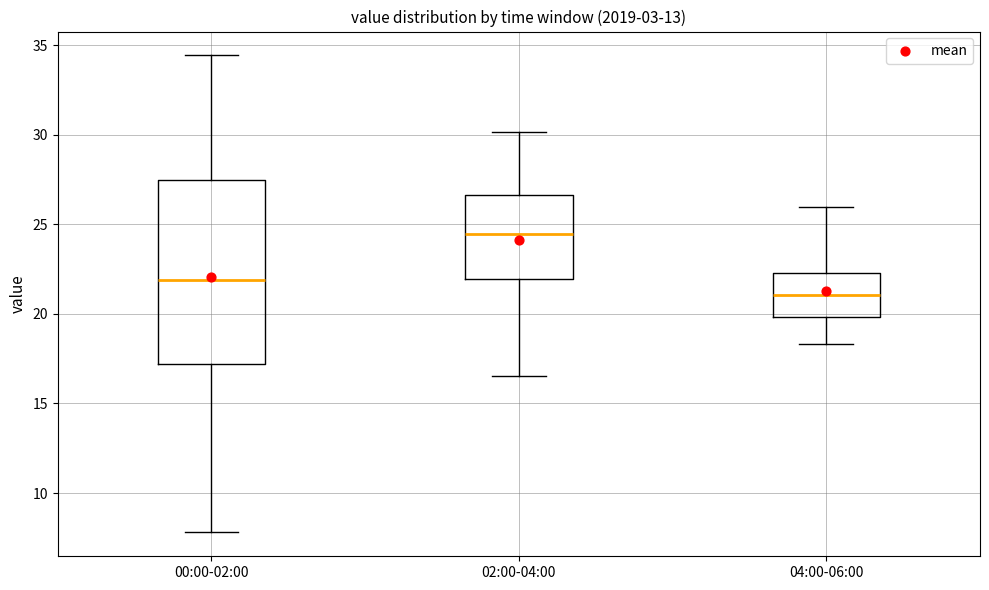

Reading left to right, read every box against the y-axis: the position of its median line, the range the box covers, and the ends of its whiskers. The values are not printed on the chart, so give them approximately, as read against the axis.

00:00-02:00: median 22.0, box 17.0 to 27.5, whiskers 8.0 to 34.5
02:00-04:00: median 24.5, box 22.0 to 26.5, whiskers 16.5 to 30.0
04:00-06:00: median 21.0, box 20.0 to 22.5, whiskers 18.5 to 26.0